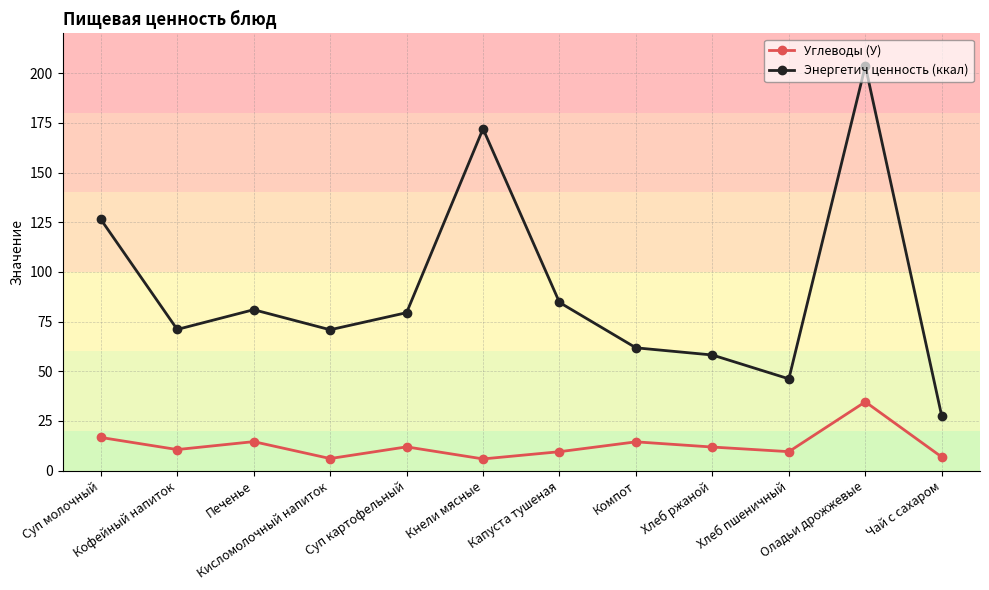

How many distinct data groups are displayed?

2